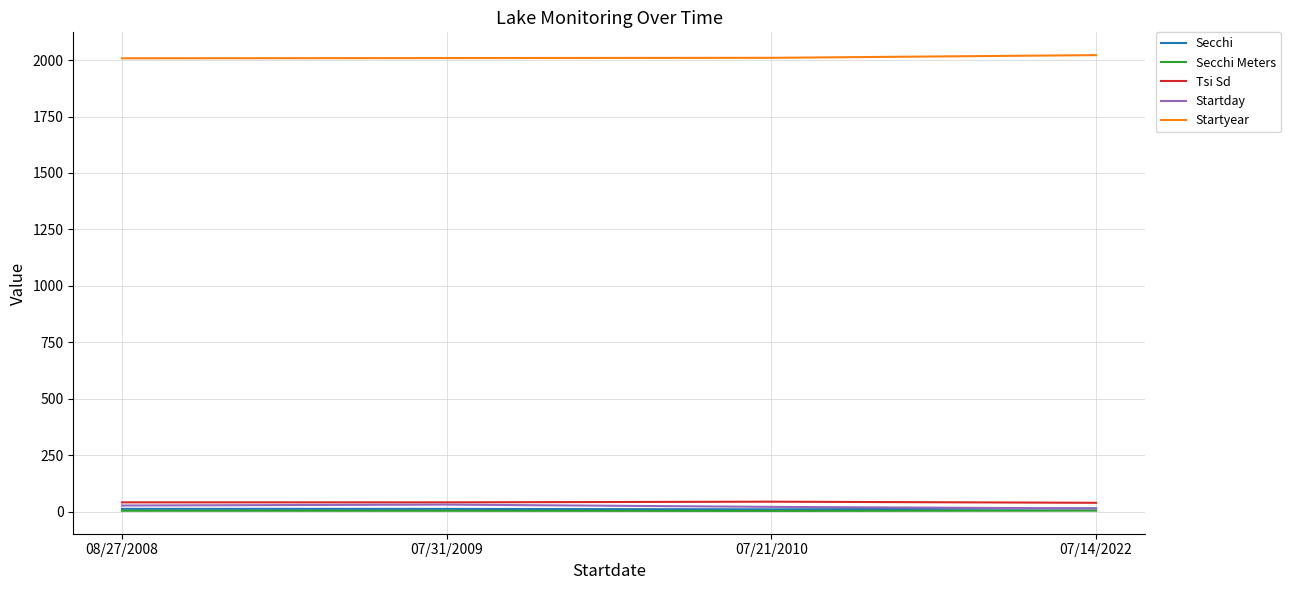

What are all the series names shown in the legend?

Secchi, Secchi Meters, Tsi Sd, Startday, Startyear